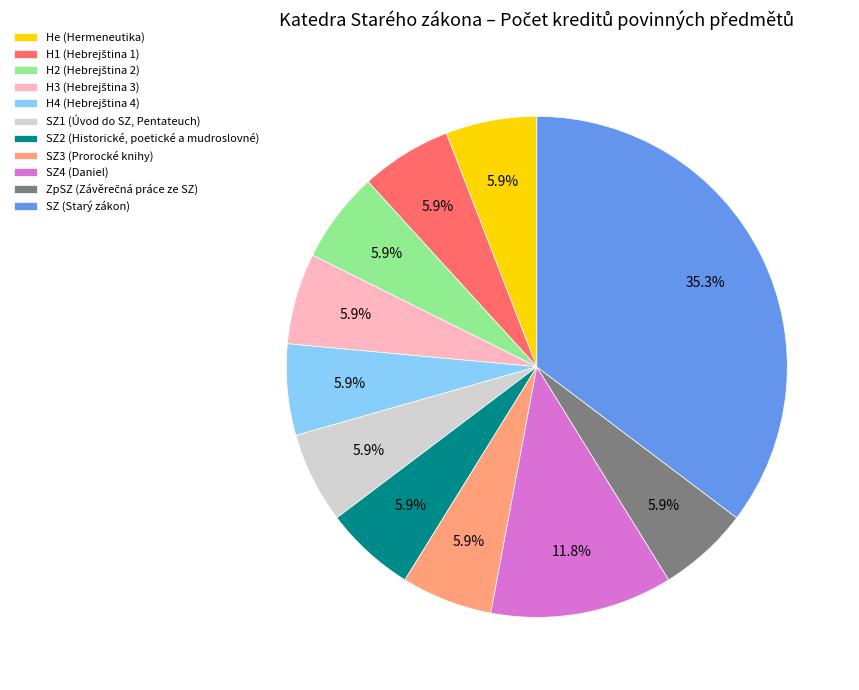

Is there any slice that represents more than half of the pie?

No